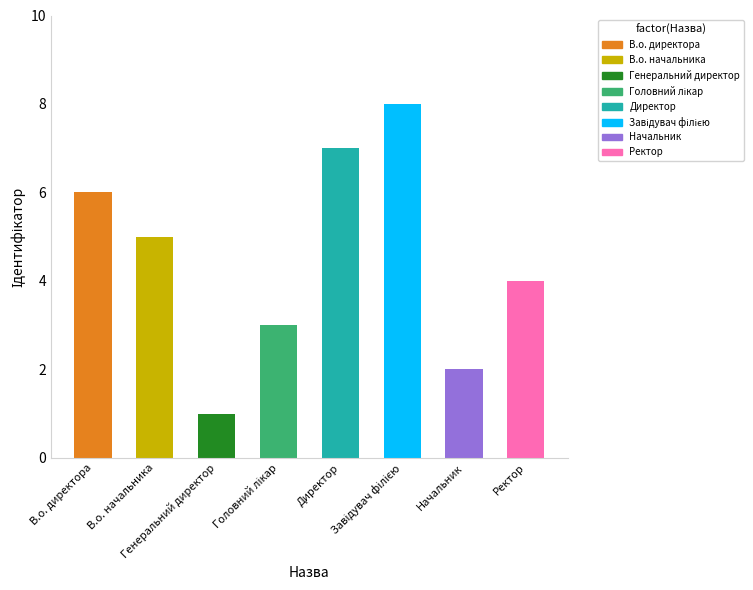

What is the average value?

4